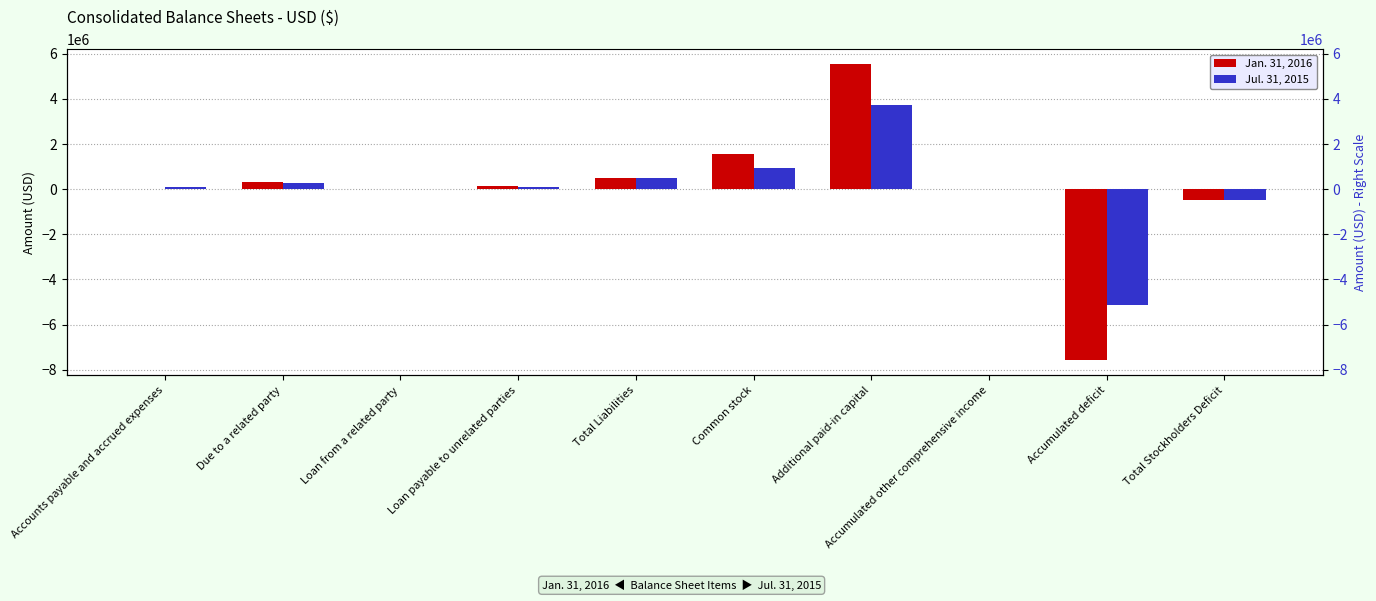

At Loan payable to unrelated parties, list the series in order from largest to smallest.

Jan. 31, 2016, Jul. 31, 2015